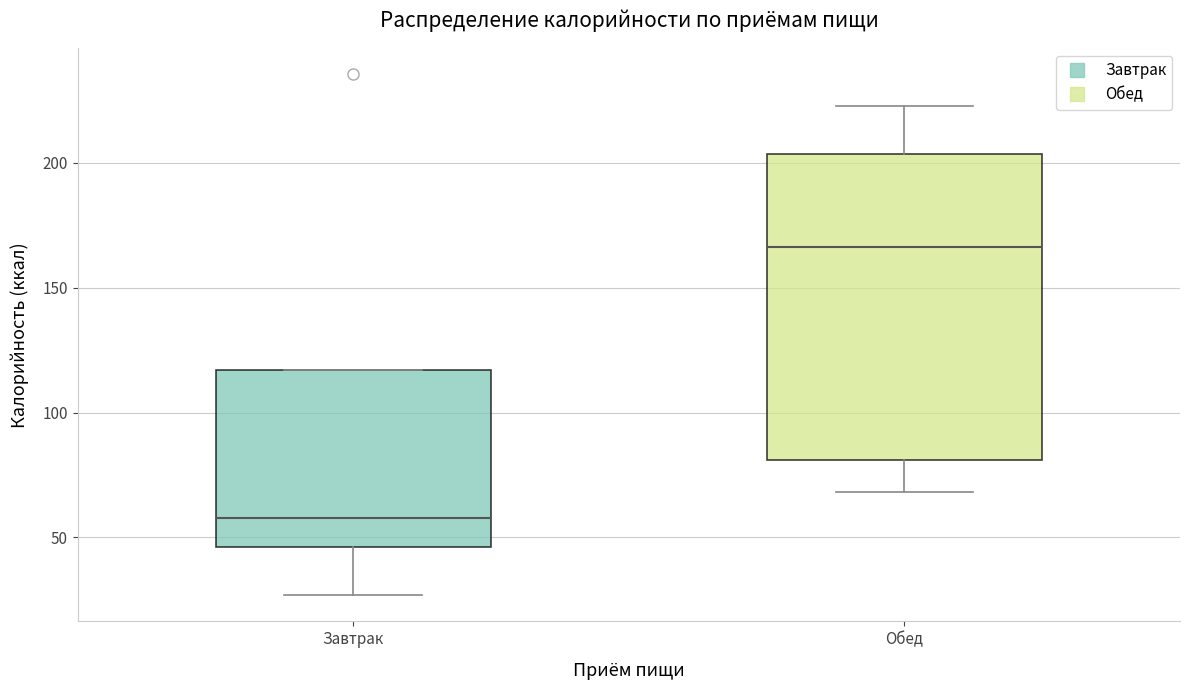

Where does the lower whisker of the box for Завтрак end on the y-axis? The values are not printed on the chart, so give them approximately, as read against the axis.

25